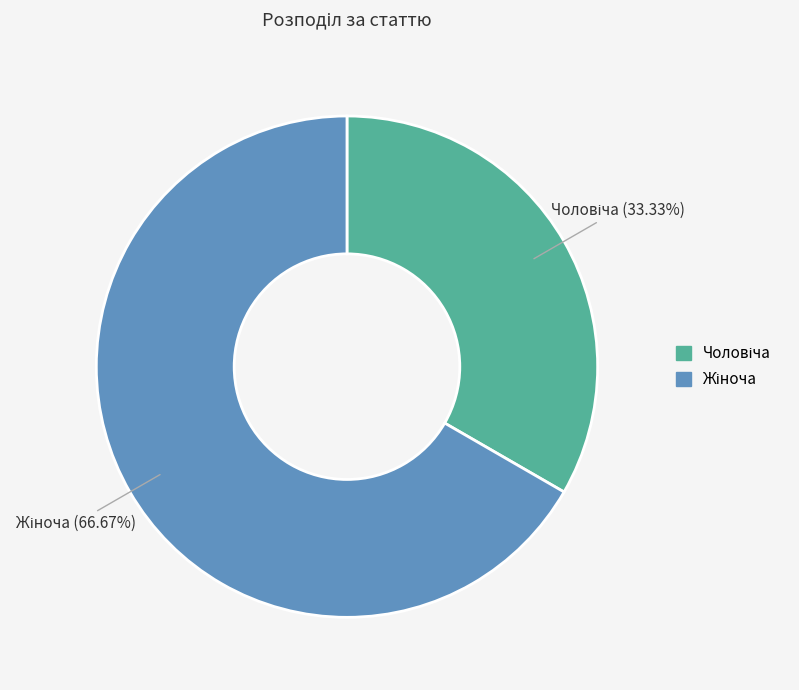

Does any single category account for the majority?

Yes